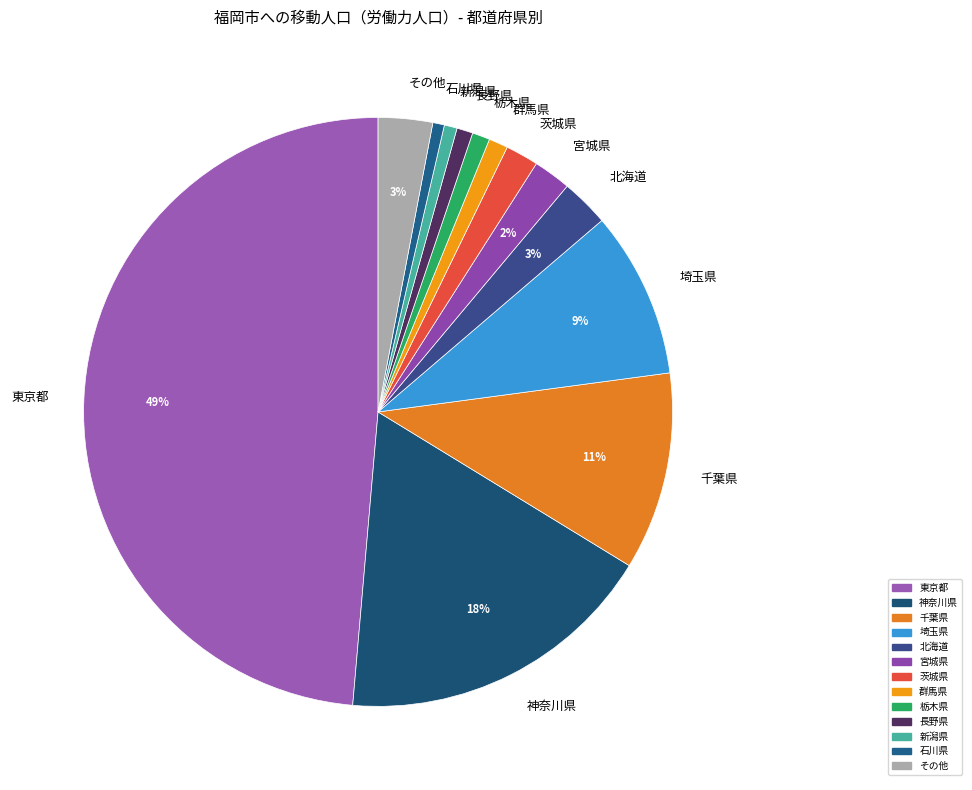

Is it true that 埼玉県 is 17% of the pie?

False